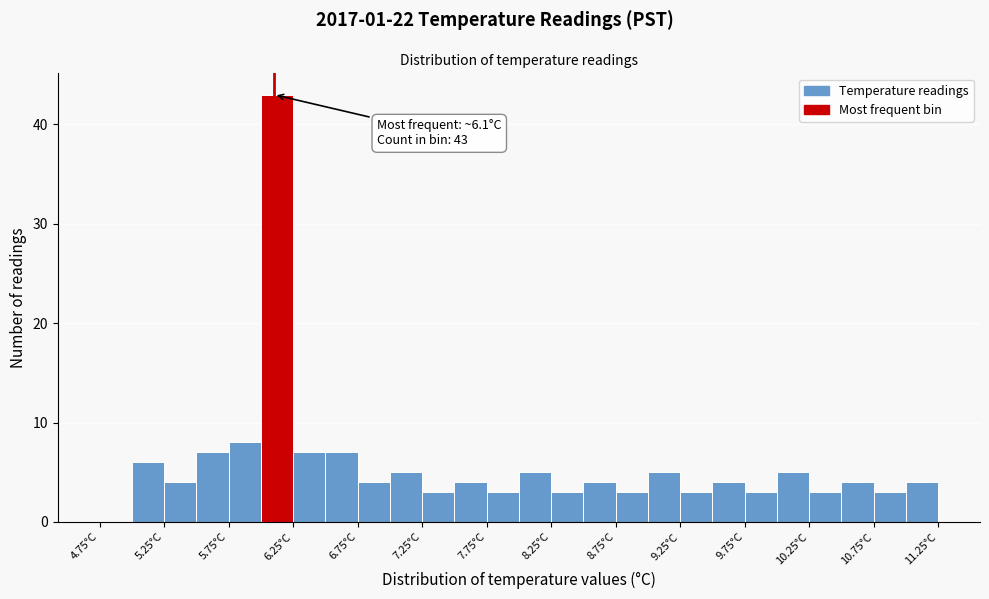

Over which range of the x-axis is the bar tallest?

6.00 to 6.25